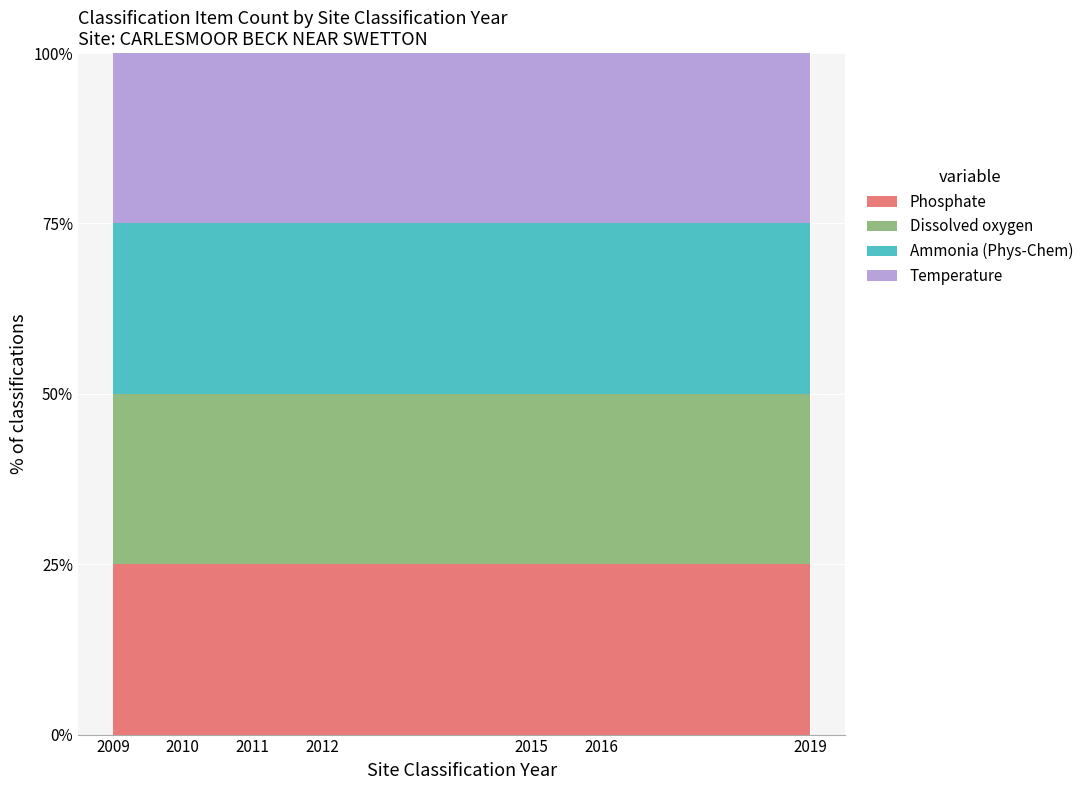

Reading left to right, extract all data points from this chart.

Phosphate: 1	1	1	1	1	1	2
Dissolved oxygen: 1	1	1	1	1	1	2
Ammonia (Phys-Chem): 1	1	1	1	1	1	2
Temperature: 1	1	1	1	1	1	2